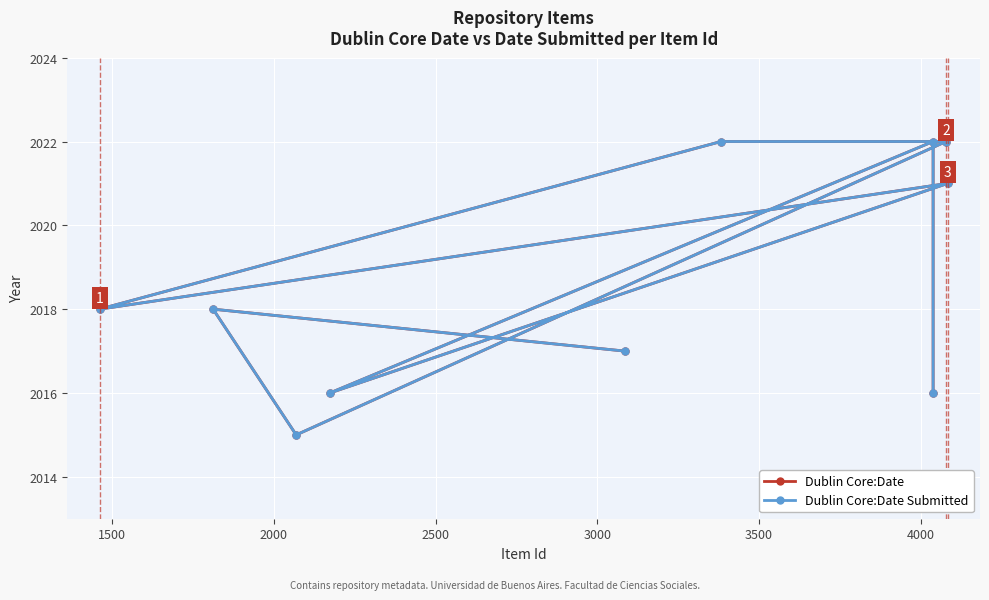

True or false: Dublin Core:Date and Dublin Core:Date Submitted intersect in this chart.

False